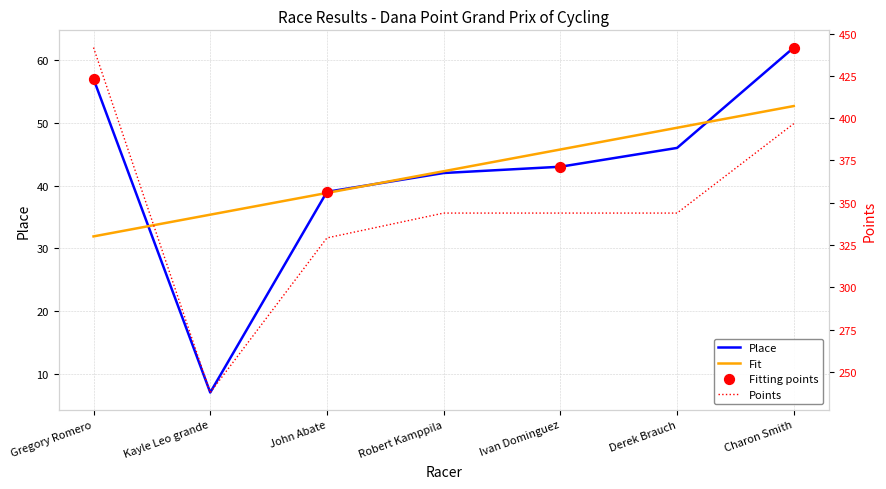

Which series contains the highest Y value?

Points